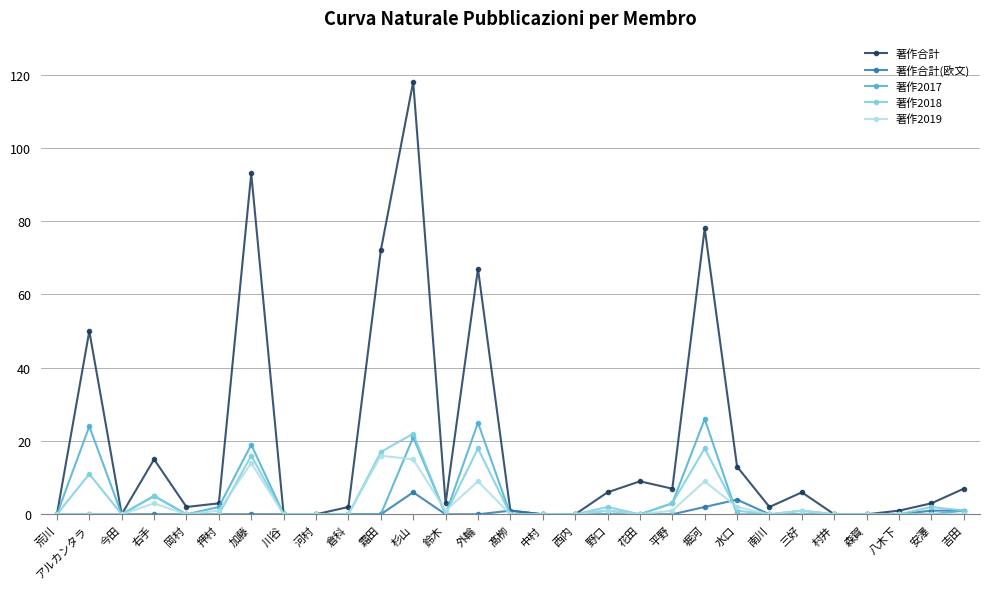

What is the label of the 5th point from the right?

村井